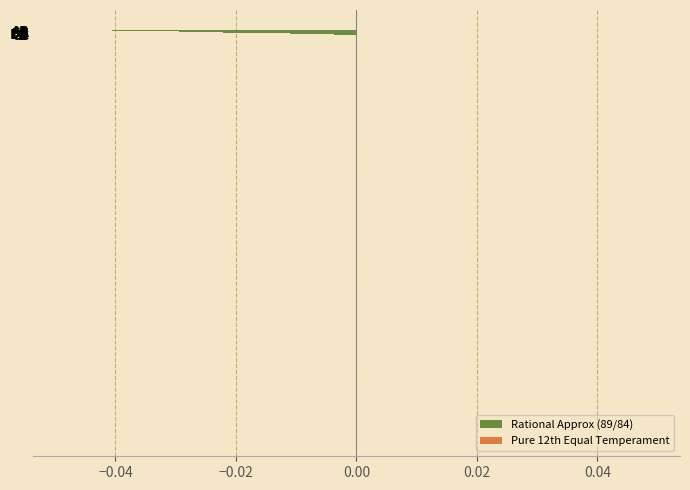

How many categories are shown in the chart?

12